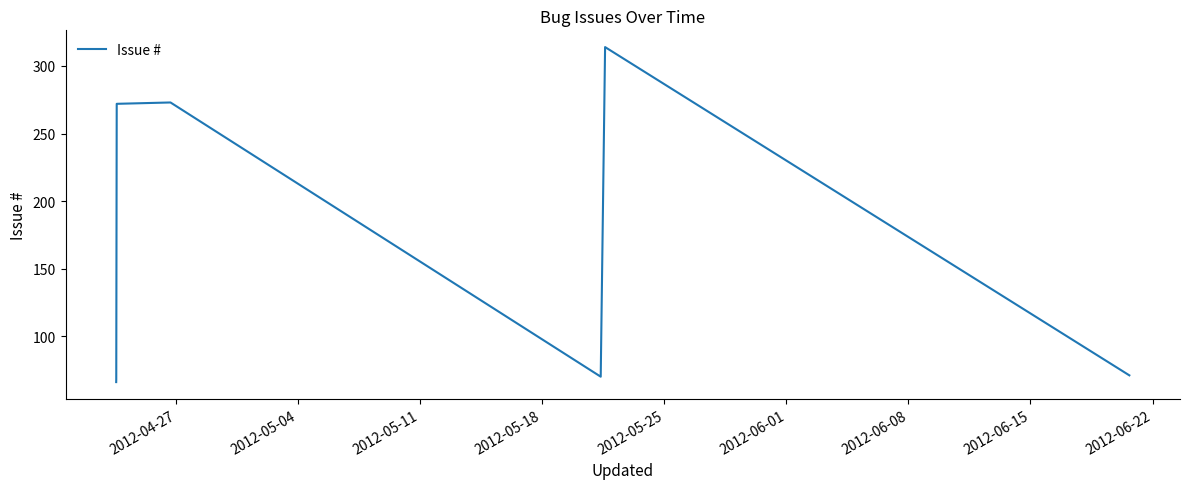

At which label is the value closest to 190?

2012-06-08